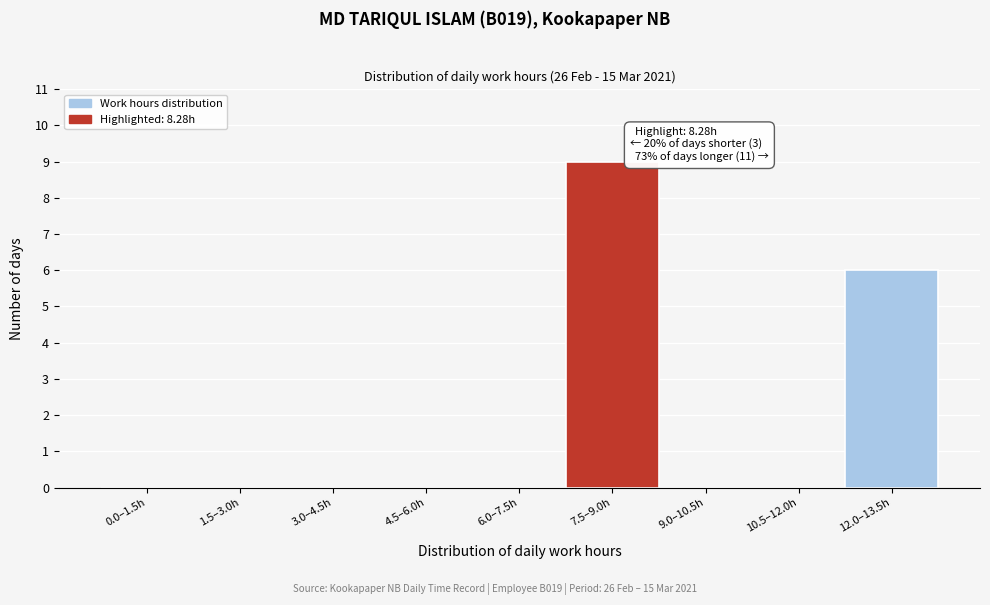

Reading right to left, extract all data points from this chart.

12.0–13.5h=6	10.5–12.0h=0	9.0–10.5h=0	7.5–9.0h=9	6.0–7.5h=0	4.5–6.0h=0	3.0–4.5h=0	1.5–3.0h=0	0.0–1.5h=0